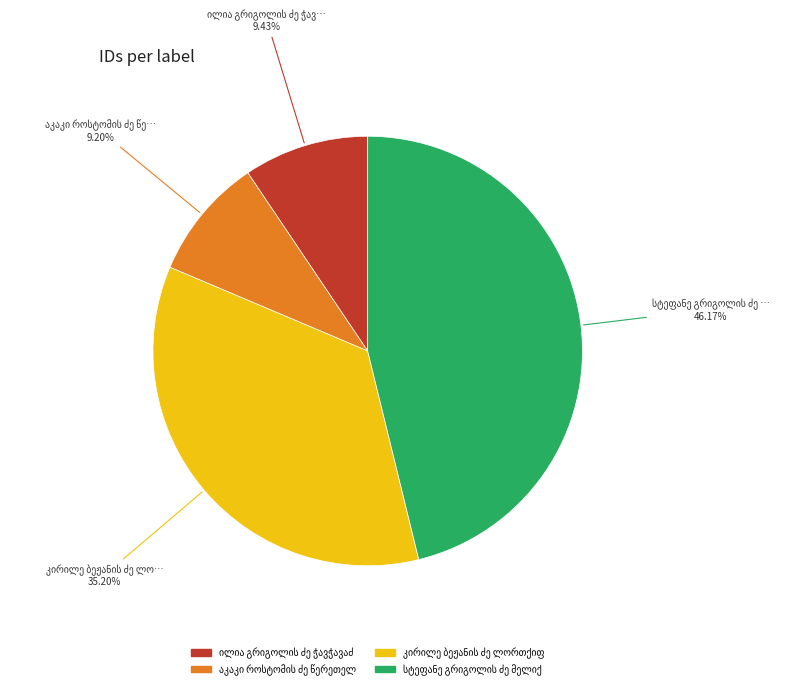

Is there any slice that represents more than half of the pie?

No